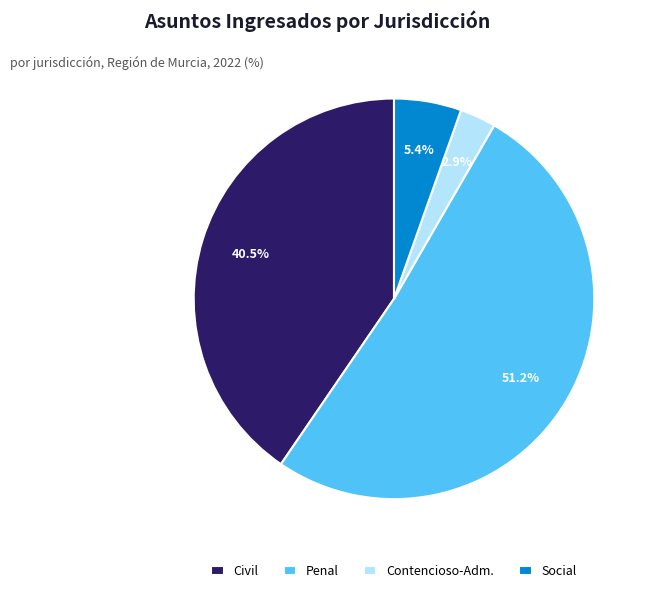

Which slice is the largest?

Penal